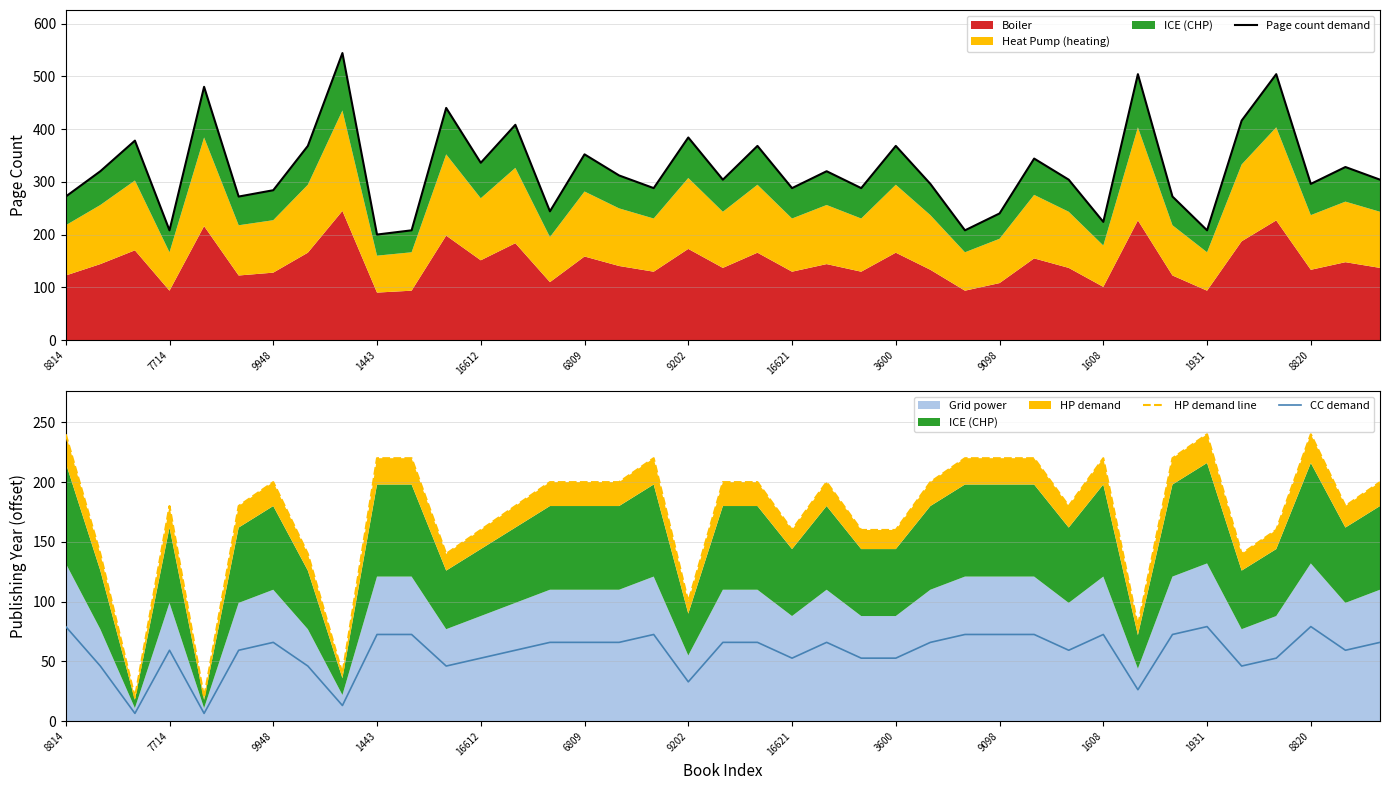

True or false: CC demand and Page count demand intersect in this chart.

False